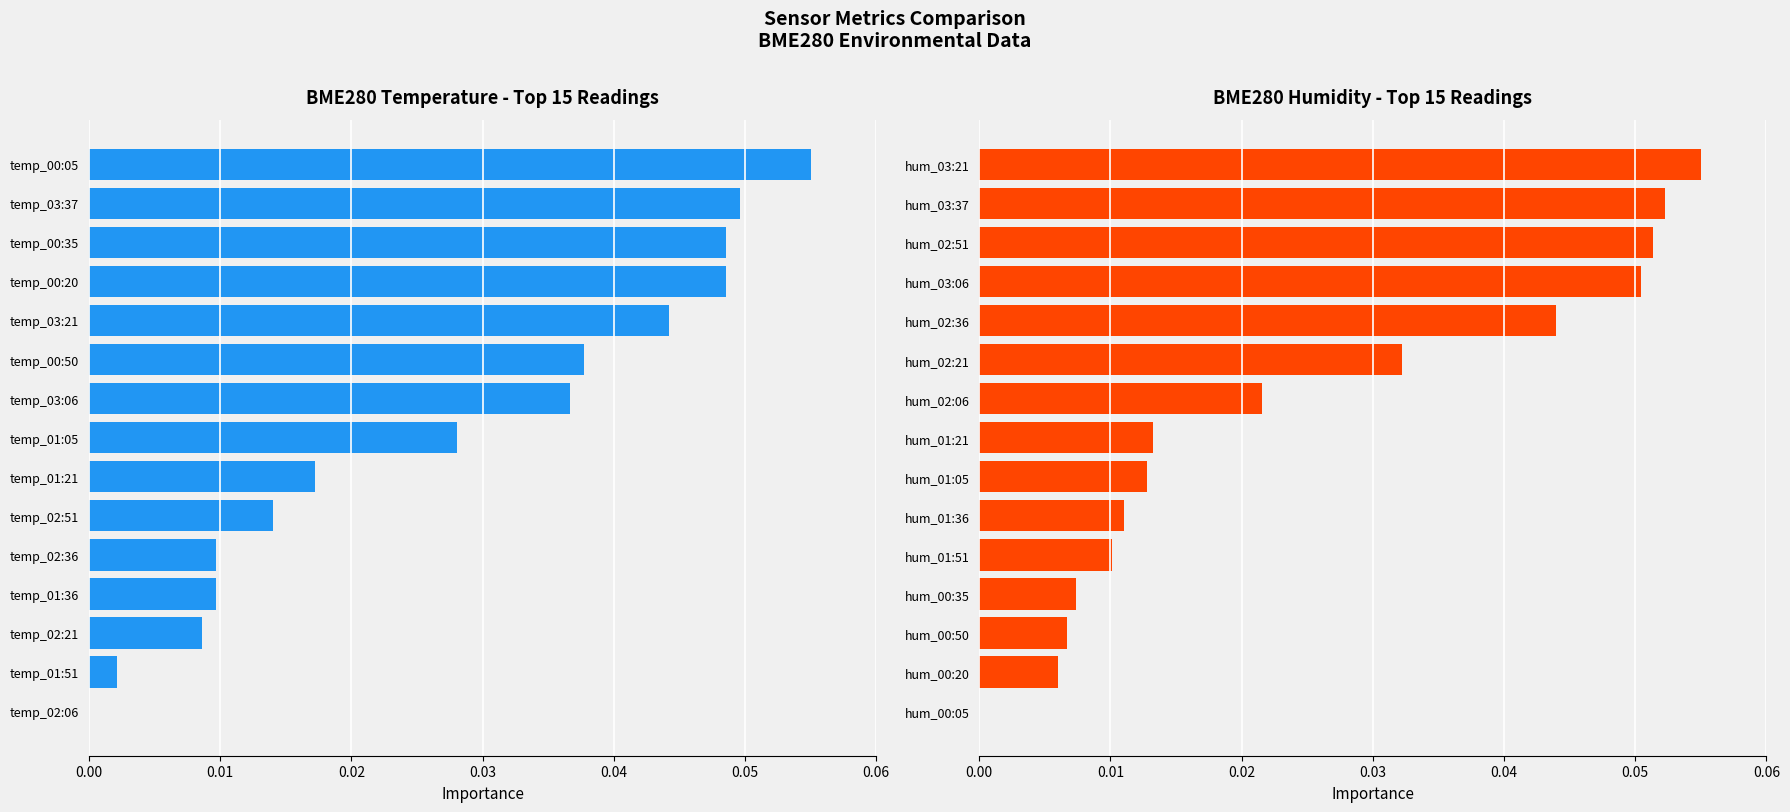

Reading right to left, what are all the values shown in this chart?

BME280 Temperature (normalized): 0.1	0.0	0.0	0.0	0.0	0.0	0.0	0.0	0.0	0.0	0.0	0.0	0.0	0.0	0.0
BME280 Humidity (normalized): 0.1	0.1	0.1	0.1	0.0	0.0	0.0	0.0	0.0	0.0	0.0	0.0	0.0	0.0	0.0